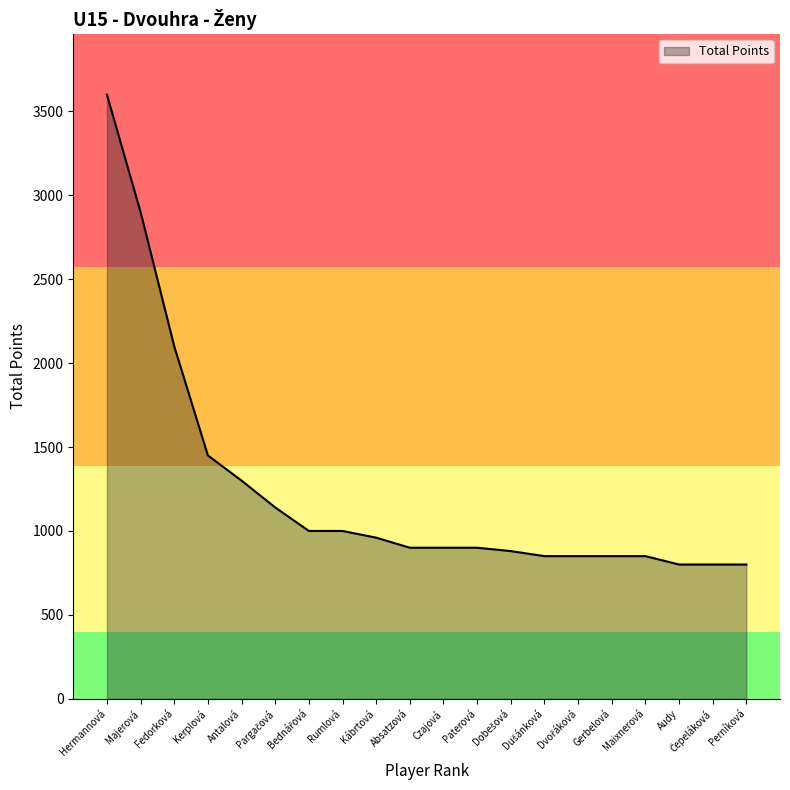

What is the difference between the maximum and minimum values?

2800